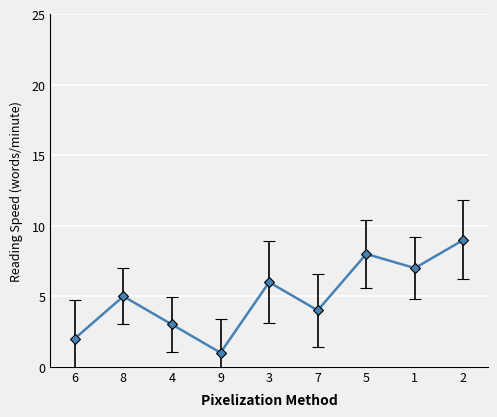

What is the difference between the maximum and minimum values?

8